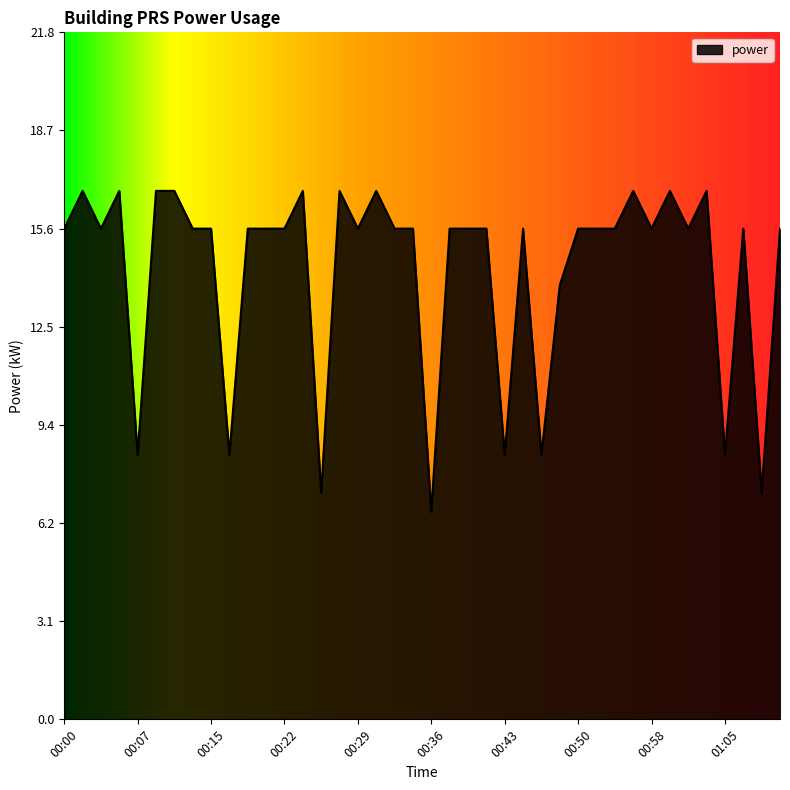

What is the greatest value displayed?

16.8